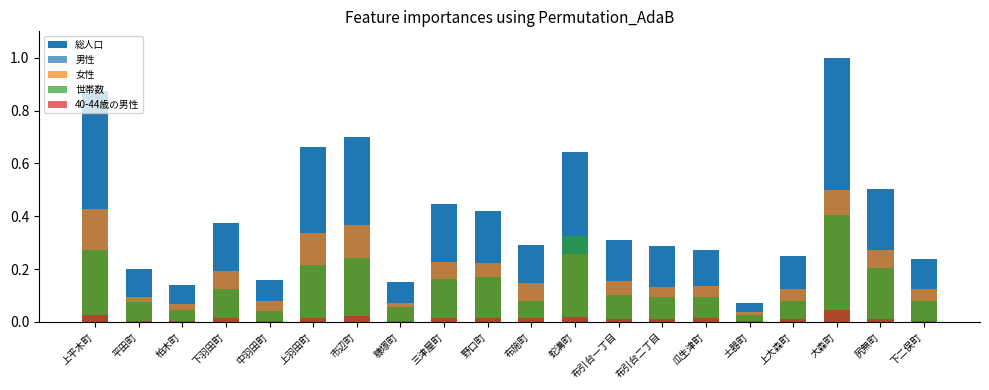

What value does the 総人口 series have at 上平木町?

0.9